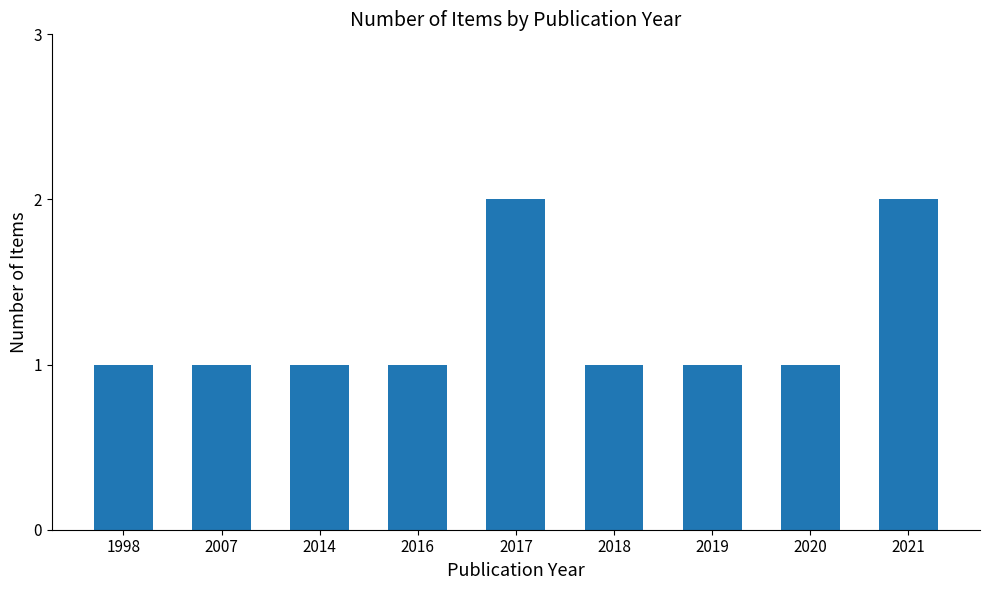

Count the values in the range 1 to 2.

9